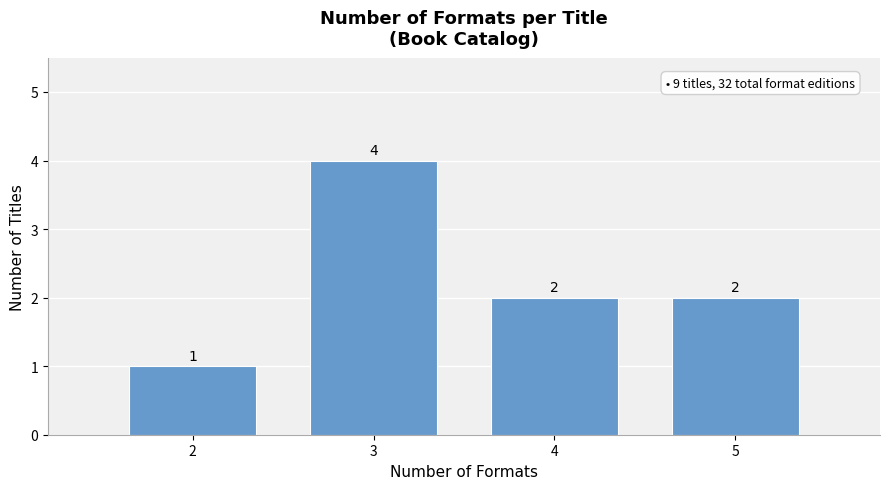

Reading left to right, transcribe all the data shown in this chart.

2=1	3=4	4=2	5=2